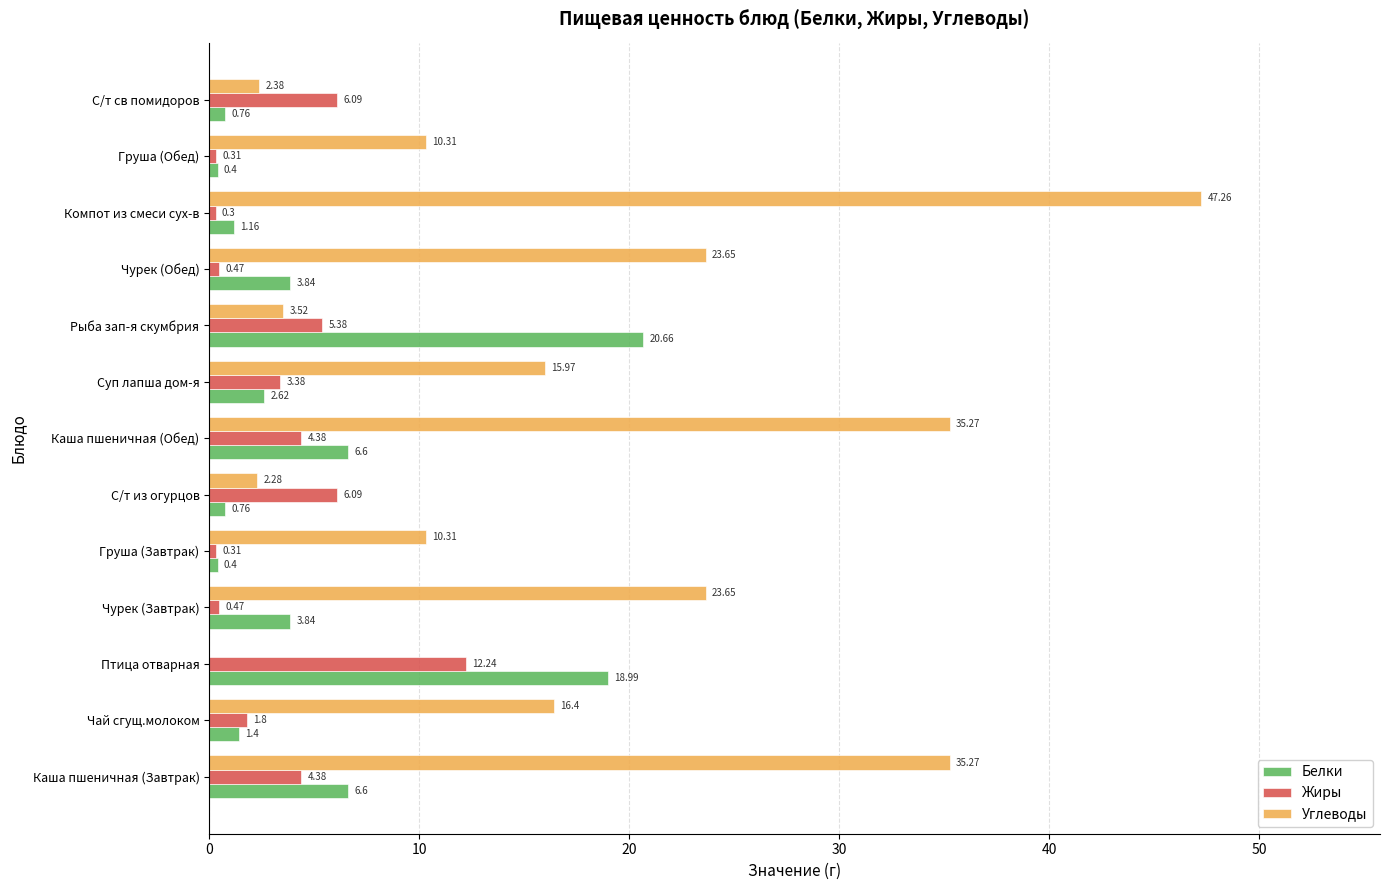

What is the total value across all series at Суп лапша дом-я?

22.0